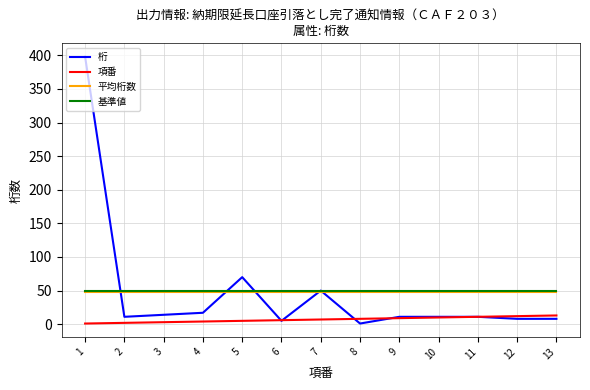

True or false: 項番 and 基準値 cross at least once.

False